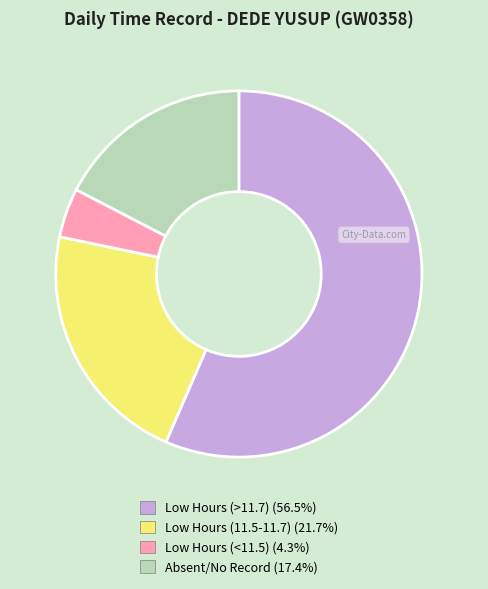

How many segments does this pie chart have?

4